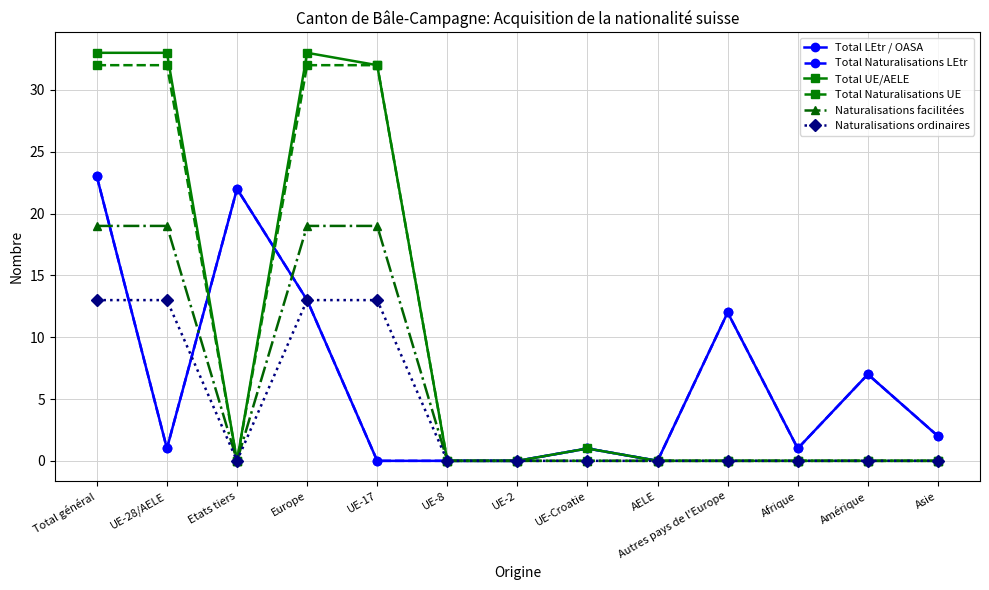

Does the chart have visible grid lines?

Yes